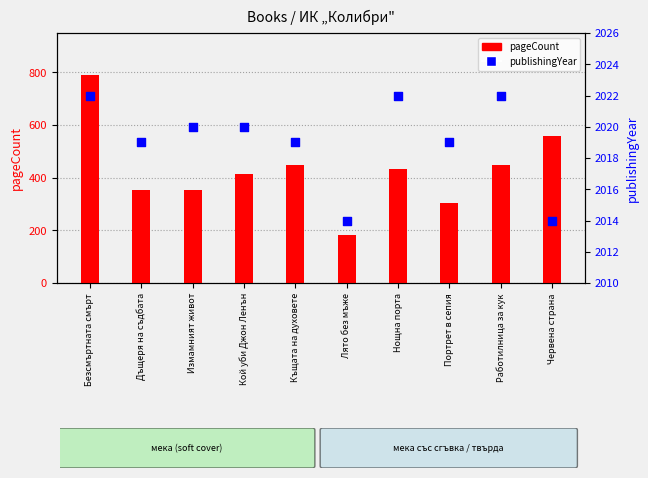

Which series reaches the maximum Y coordinate?

publishingYear